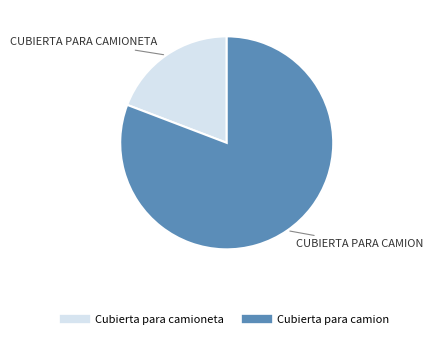

Is there any slice that represents more than half of the pie?

Yes